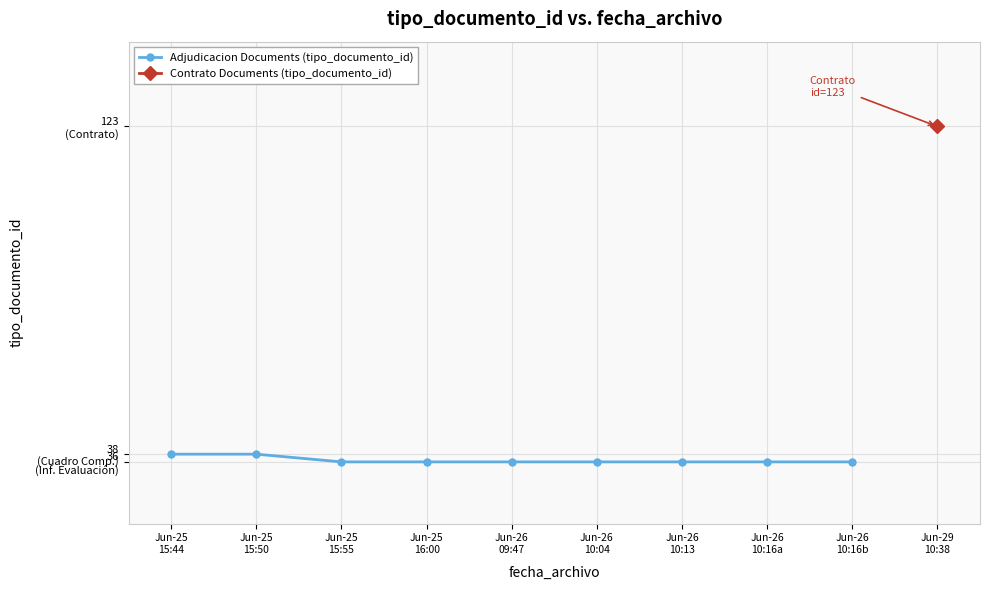

List the labels in order of value, smallest first.

Jun-25
15:55, Jun-25
16:00, Jun-26
09:47, Jun-26
10:04, Jun-26
10:13, Jun-26
10:16a, Jun-26
10:16b, Jun-25
15:44, Jun-25
15:50